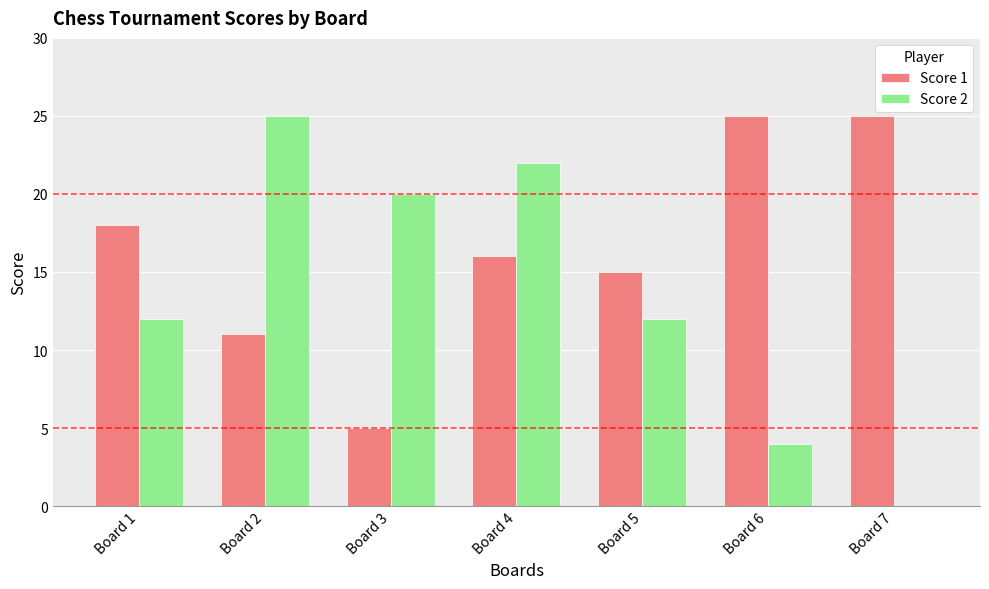

What is the sum of the Score 2 values at Board 1 and Board 7?

12